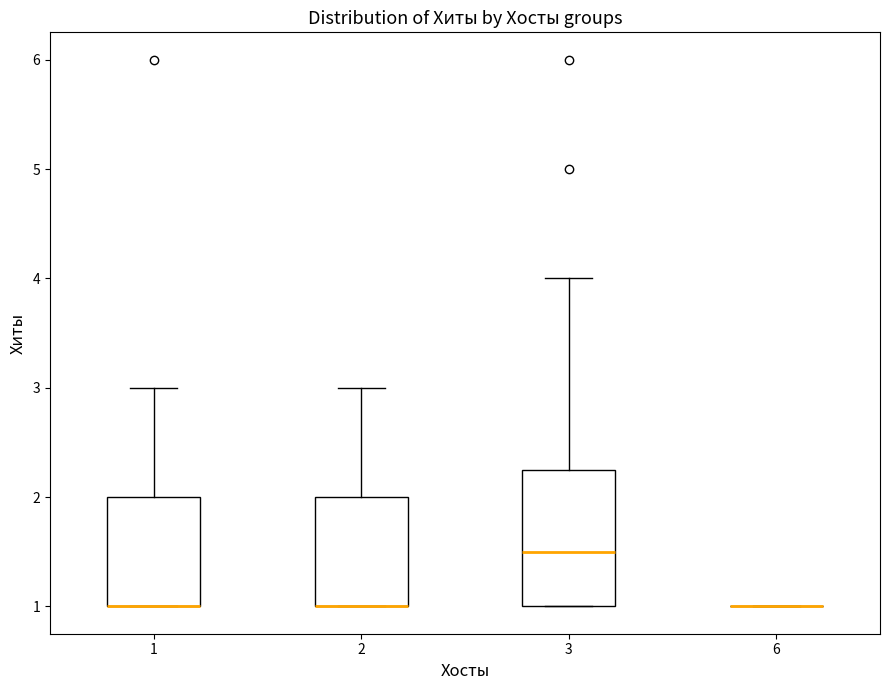

Reading left to right, transcribe this box plot: for each box, give where its median line is, the range the box spans, and where its two whiskers end, as read against the y-axis. The values are not printed on the chart, so give them approximately, as read against the axis.

1: median 1.0 (drawn on the box's lower edge), box 1.0 to 2.0, whiskers 1.0 to 3.0
2: median 1.0 (drawn on the box's lower edge), box 1.0 to 2.0, whiskers 1.0 to 3.0
3: median 1.5, box 1.0 to 2.3, whiskers 1.0 to 4.0
6: box collapsed to a line at 1.0, whiskers 1.0 to 1.0